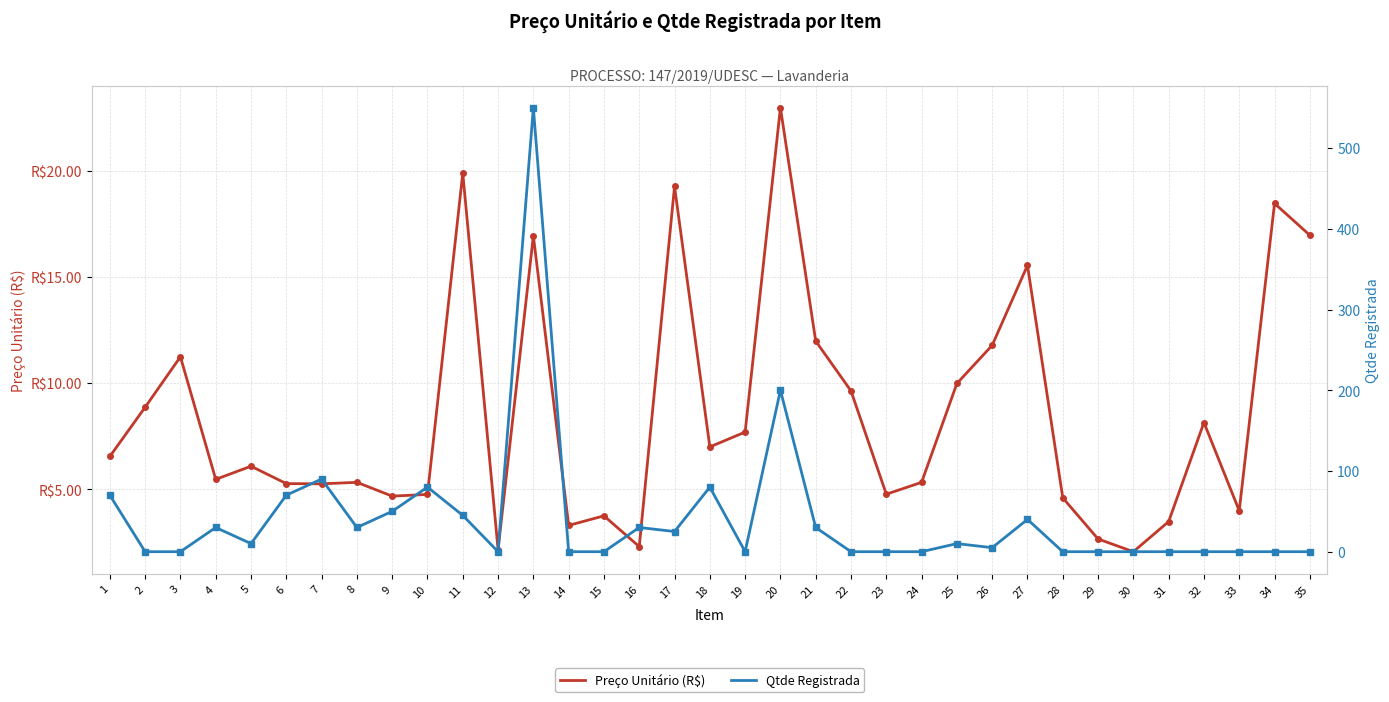

How many data points in Preço Unitário (R$) are above 6?

18